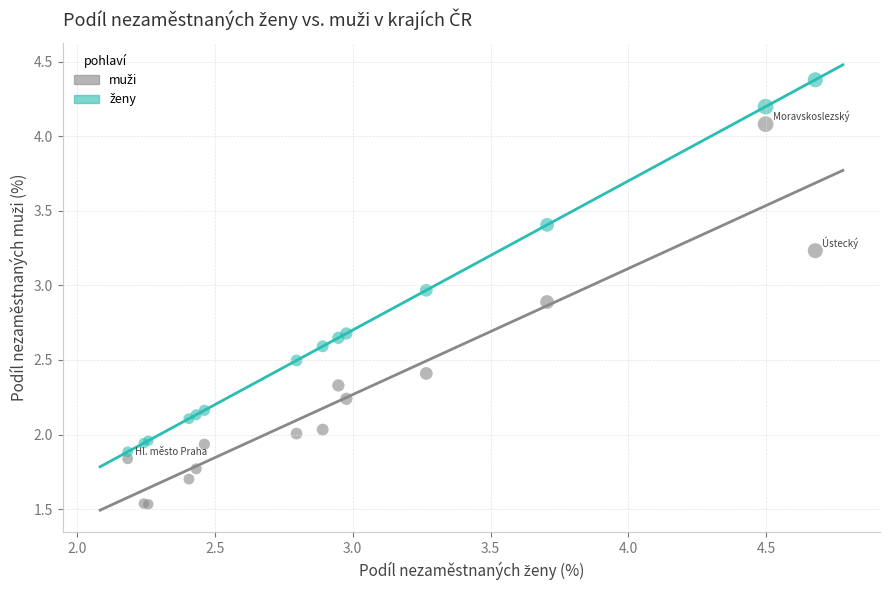

What is the X range (max minus min) for the scatter plot?

2.5